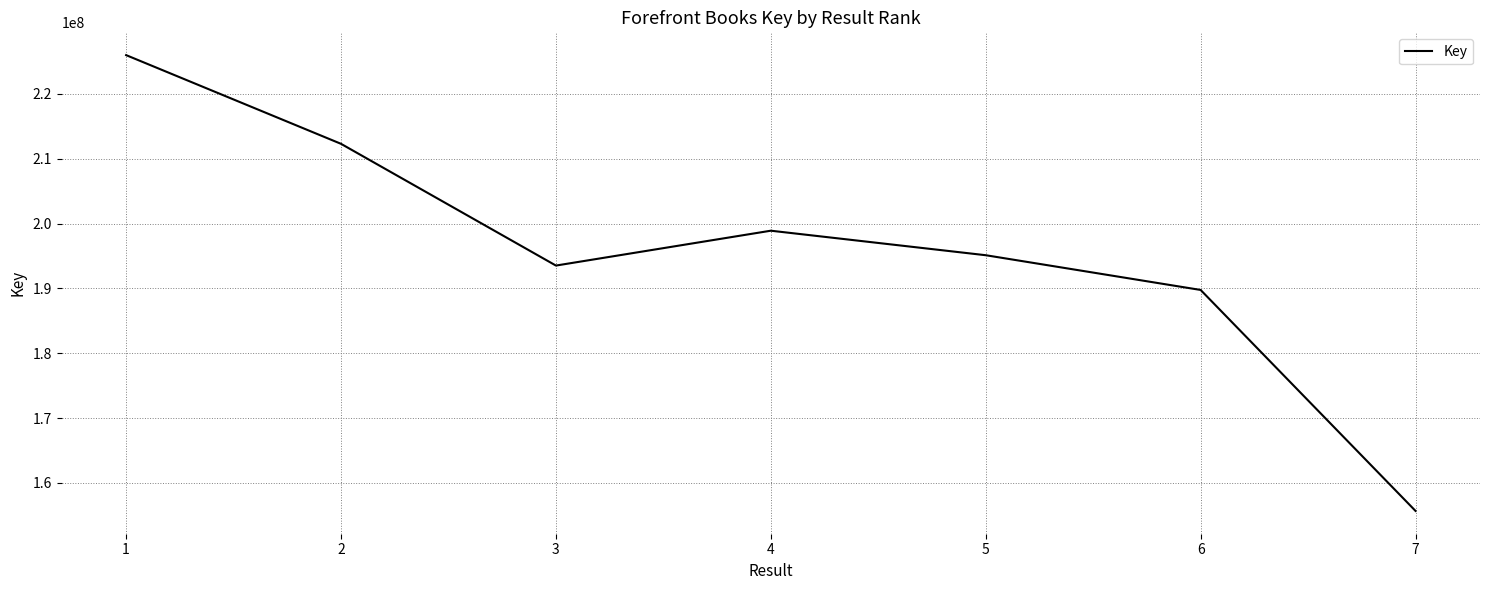

Count the number of categories in the chart.

7